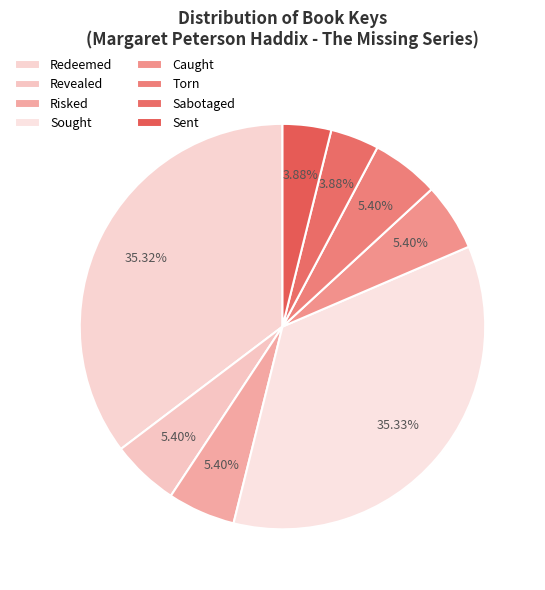

Does Caught represent more than half of the total?

No